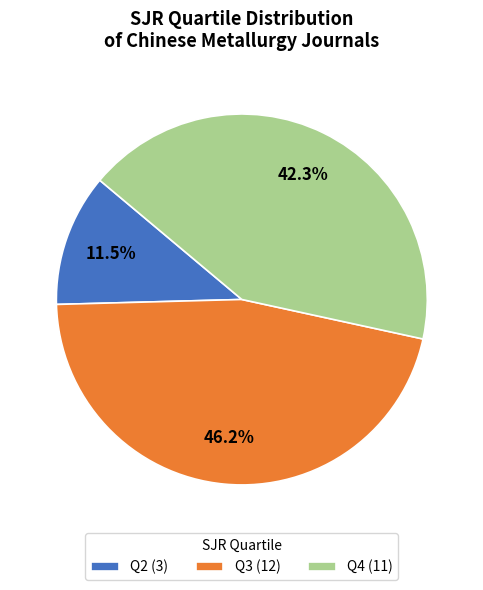

How many slices are in this pie chart?

3